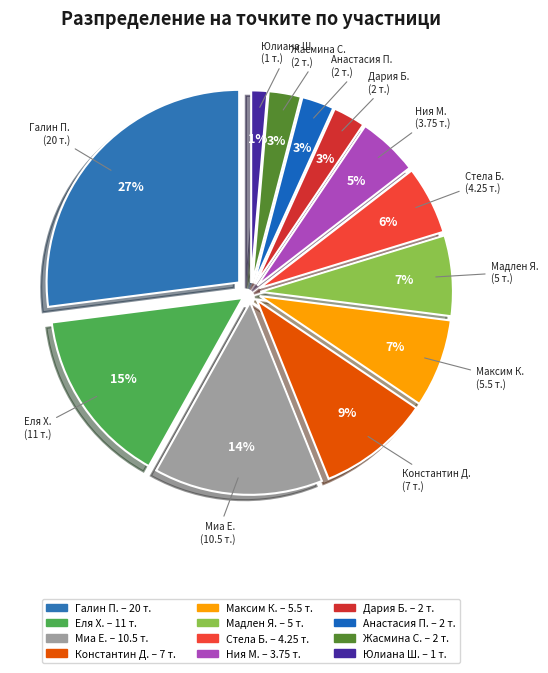

Is the sum of Дария Николаева Бочева and Максим Матю Каруба greater than half?

No